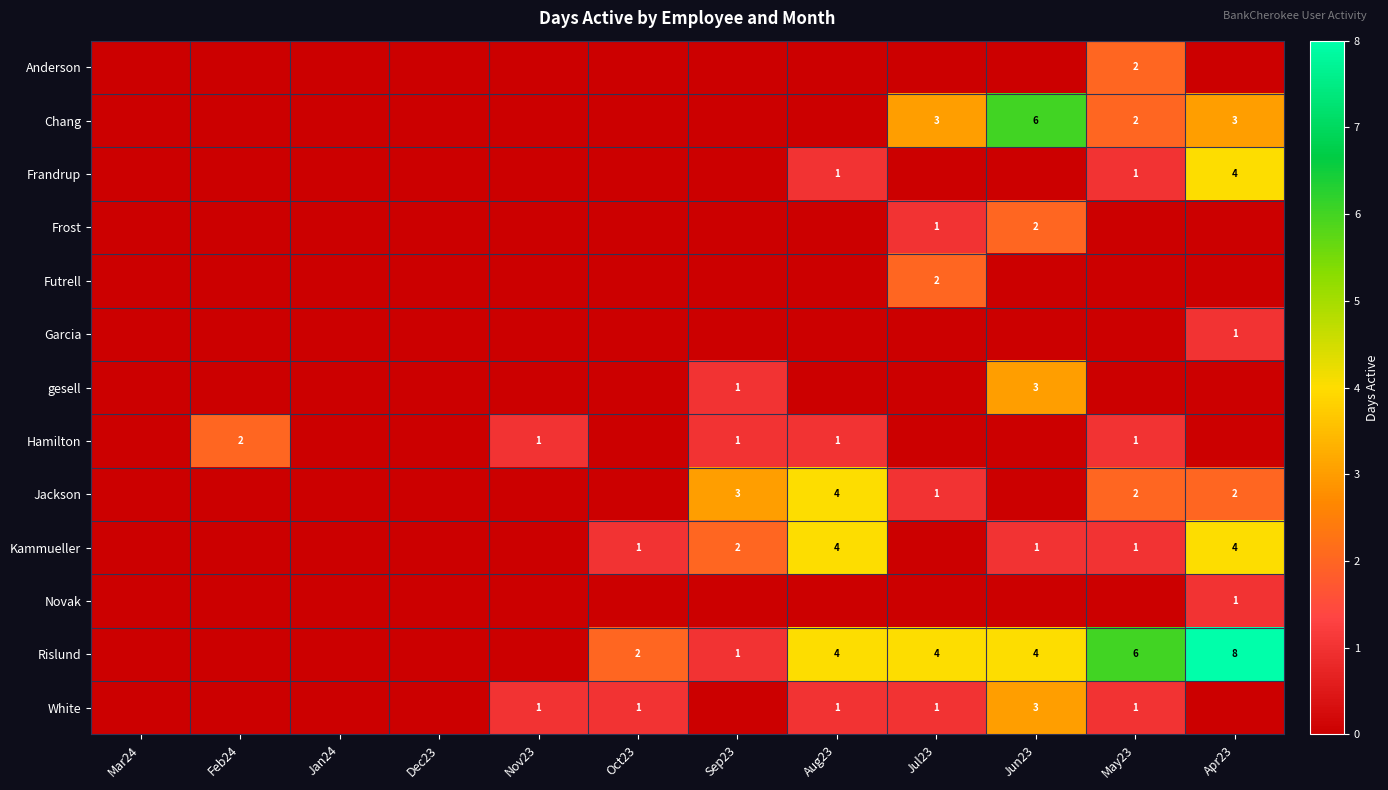

What is the difference between the Rislund values at Sep23 and May23?

5